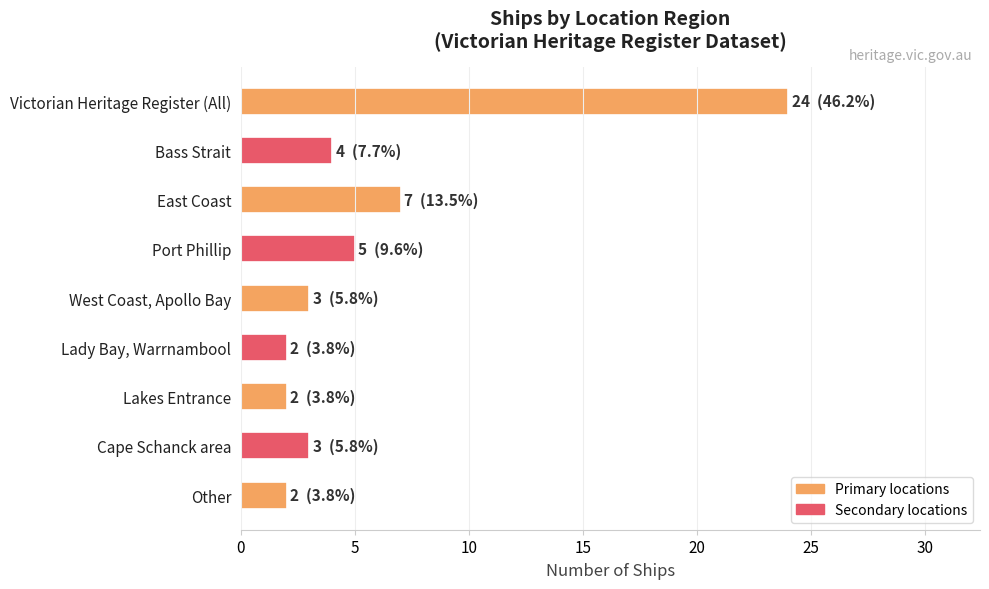

What is the label of the 4th bar from the top?

Port Phillip